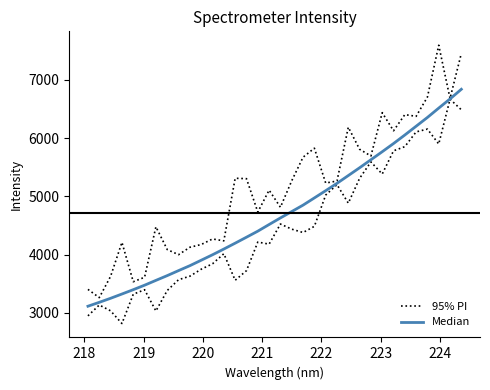

Rank the series by their maximum value, from lowest to highest.

Median, 95% PI